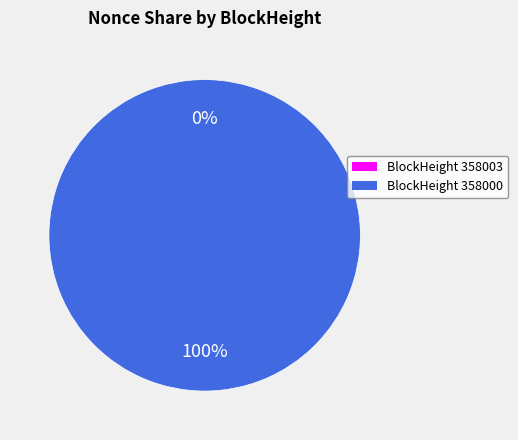

What portion of the pie excludes 358003?

100.0%